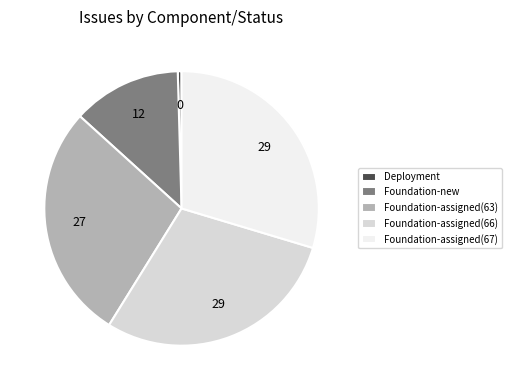

Do Foundation-new and Foundation-assigned(67) together represent more than half of the pie?

No